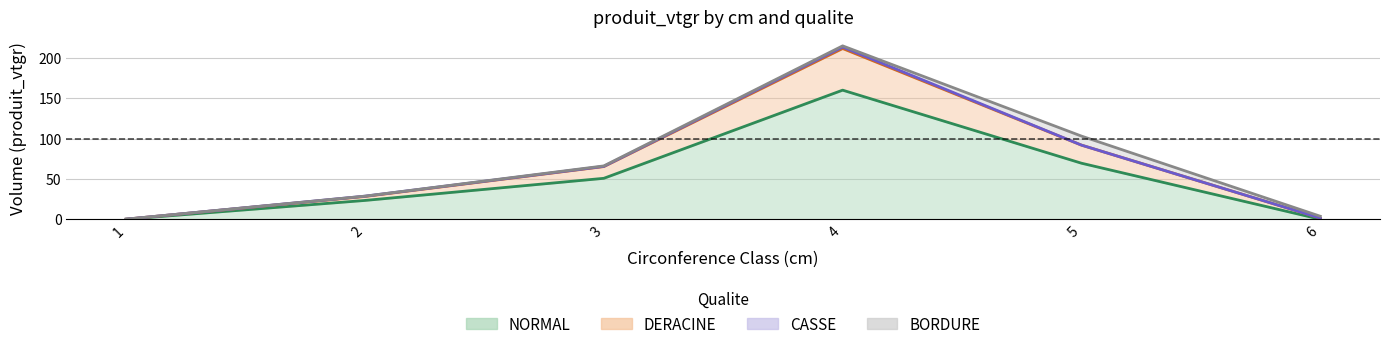

What is the spread (max minus min) of values at 2?

4.9